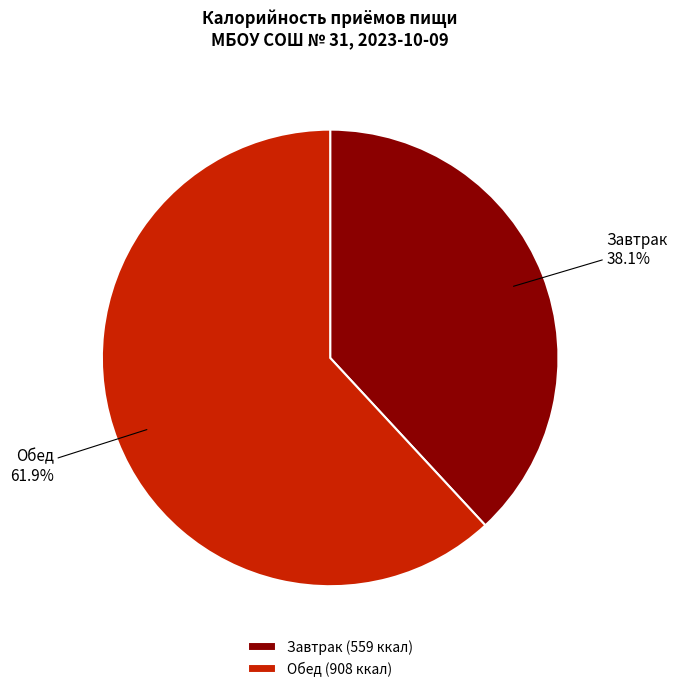

What is the ratio of the value at Обед to the value at Завтрак?

1.6